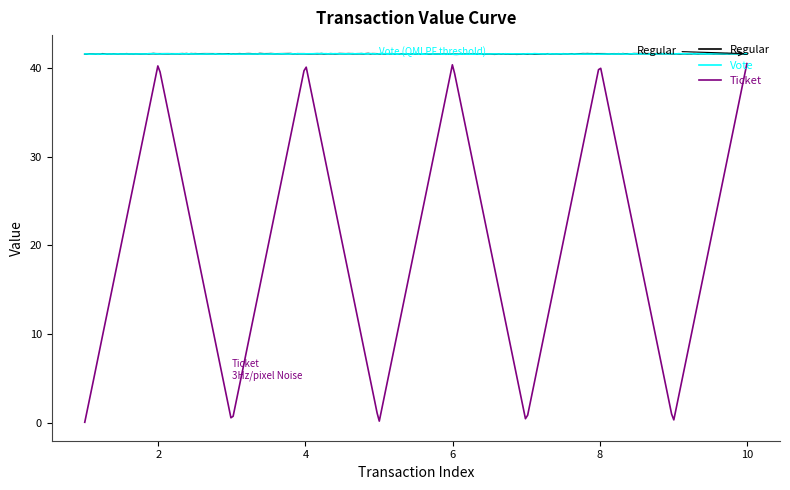

Reading left to right, transcribe all the data shown in this chart.

Regular: 1=41.5	2=41.6	3=41.6	4=41.6	5=41.6	6=41.5	7=41.5	8=41.6	9=41.6	10=41.6
Vote: 1=41.5	2=41.6	3=41.5	4=41.6	5=41.6	6=41.5	7=41.6	8=41.5	9=41.6	10=41.6
Ticket: 1=0.1	2=40.5	3=0.1	4=40.5	5=0.1	6=40.5	7=0.1	8=40.5	9=0.1	10=40.5